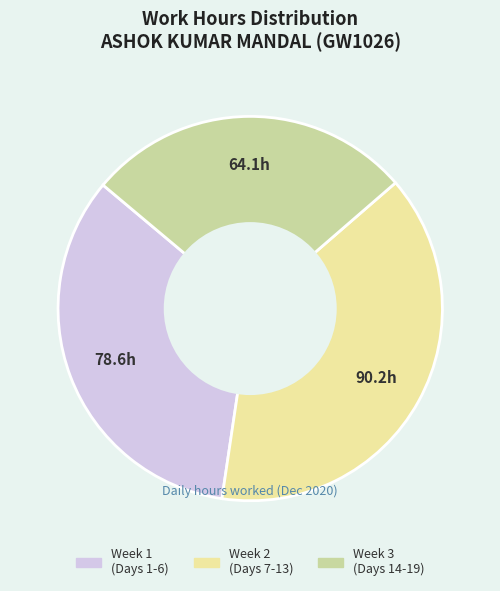

How many slices are in this pie chart?

3